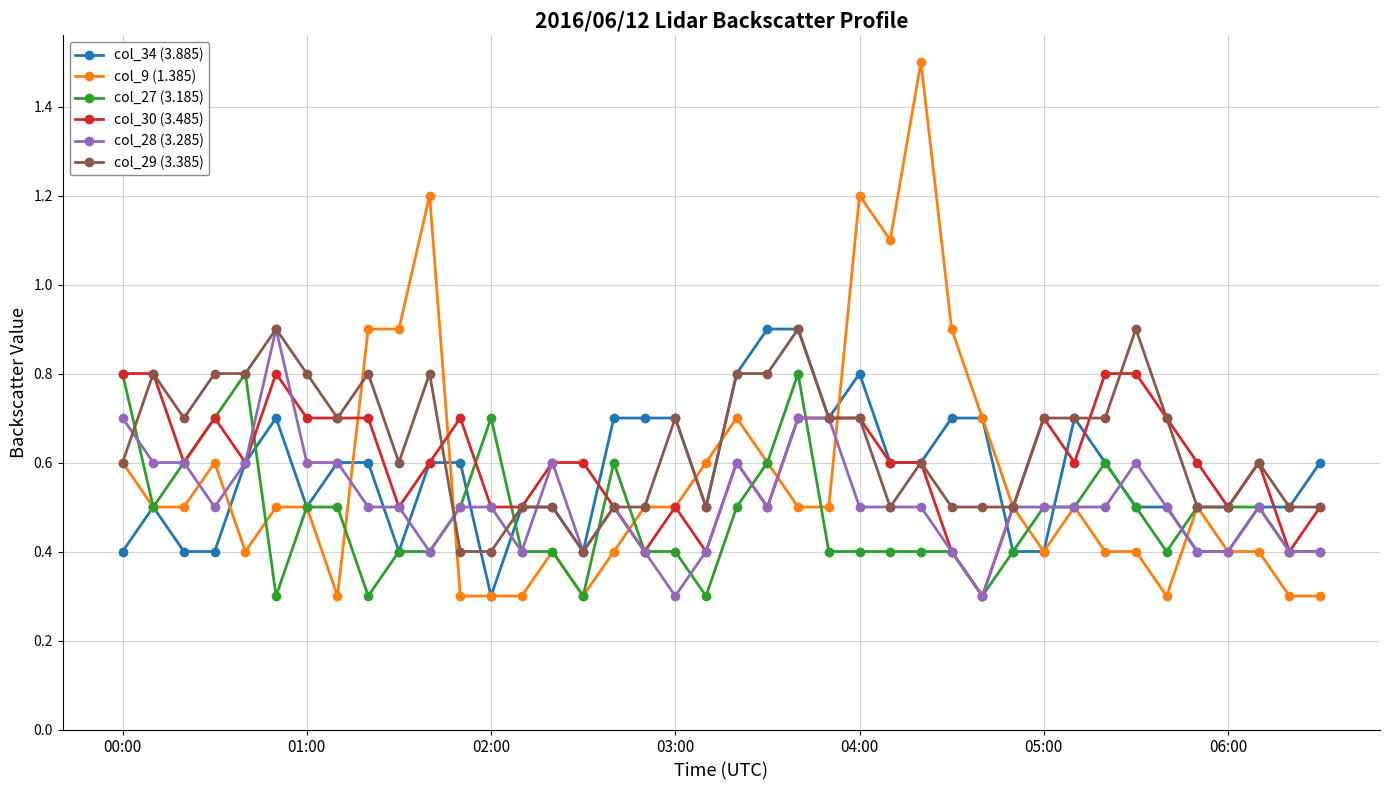

Which series has the largest range (max minus min)?

col_9 (1.385)